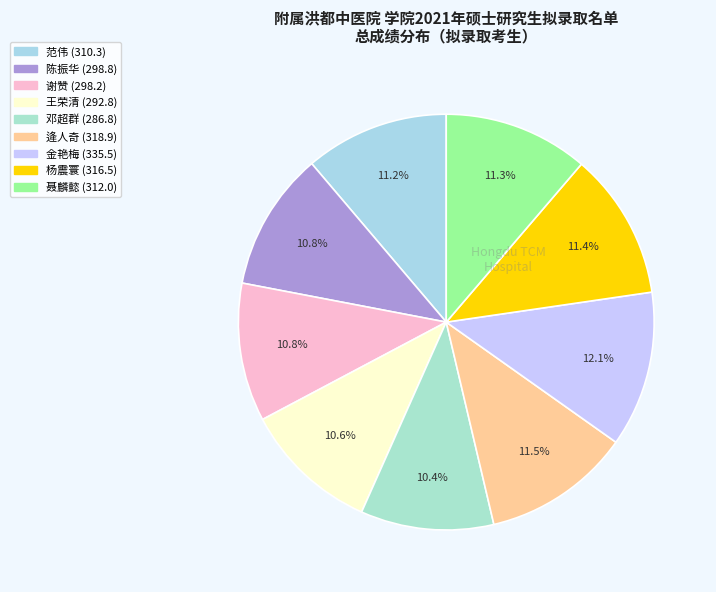

How many slices are in this pie chart?

9